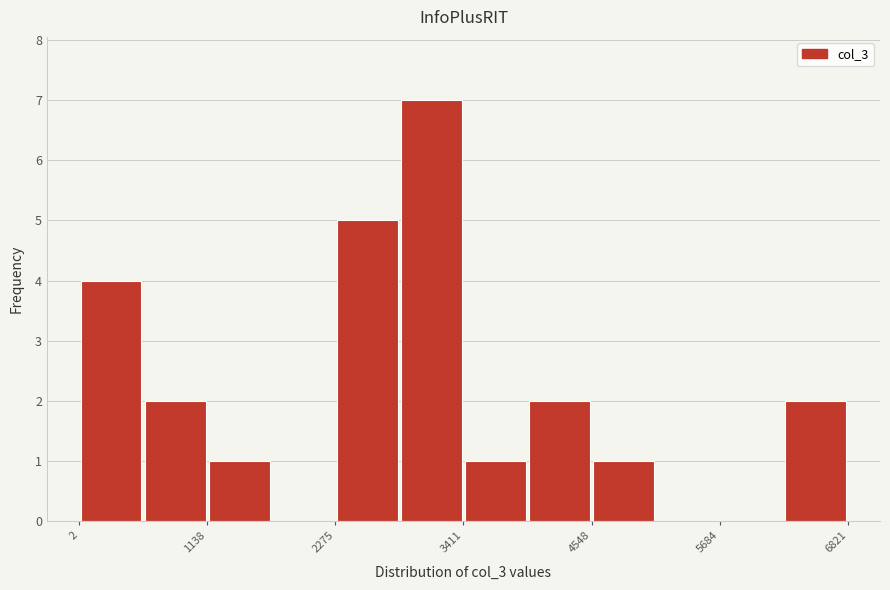

Read against the x-axis, roughly where is the centre of the tallest bar?

3200